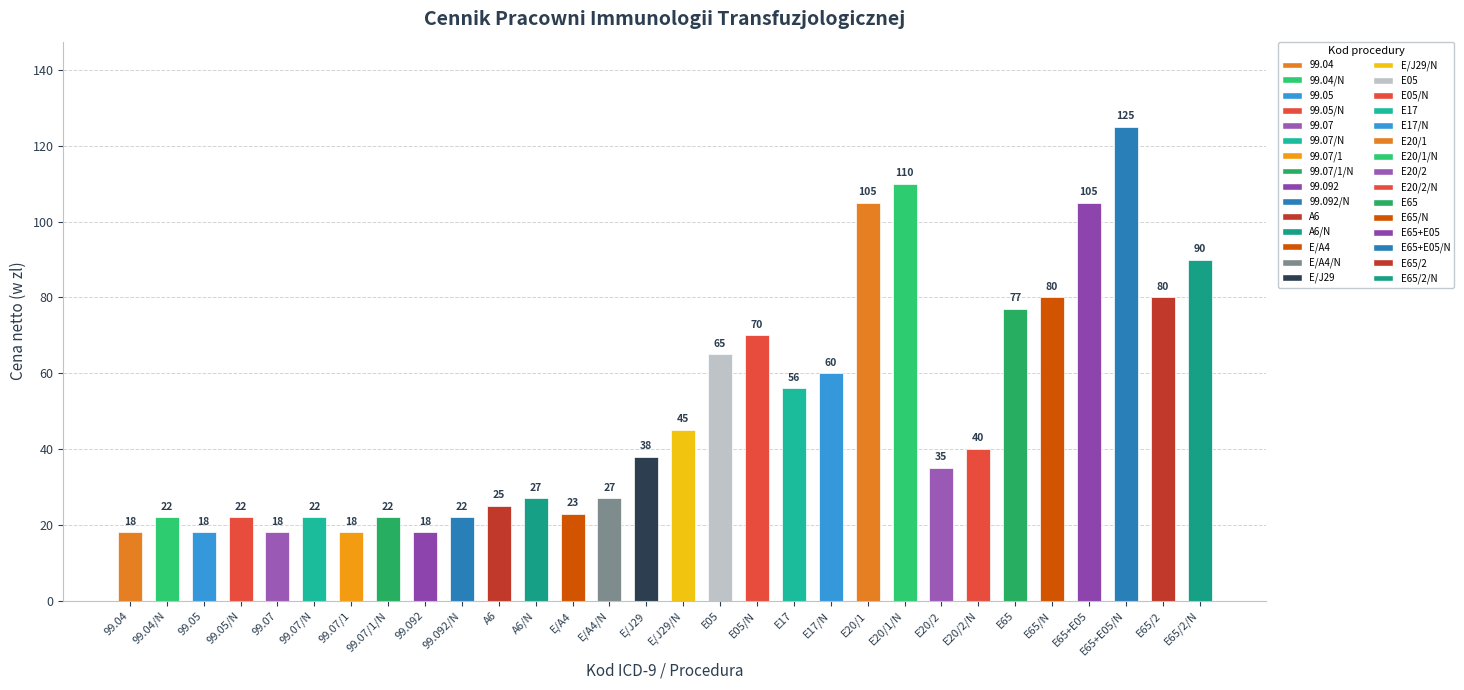

What is the value of the 9th bar from the left?

18